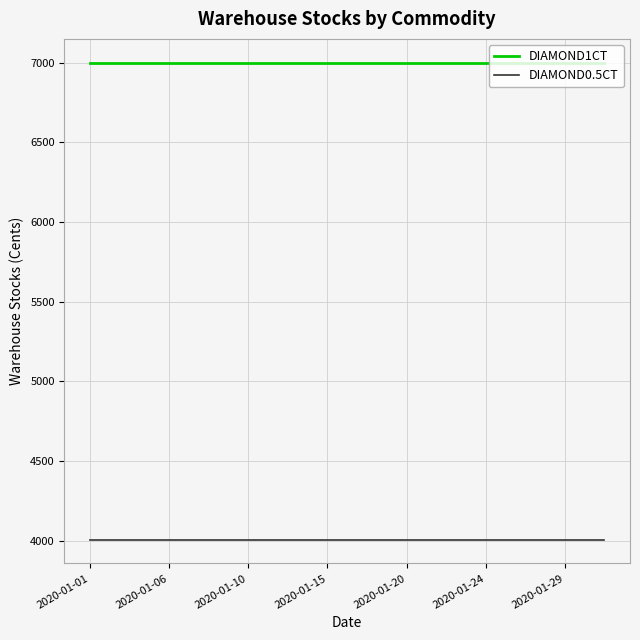

What is the lowest value of the DIAMOND0.5CT series?

4008